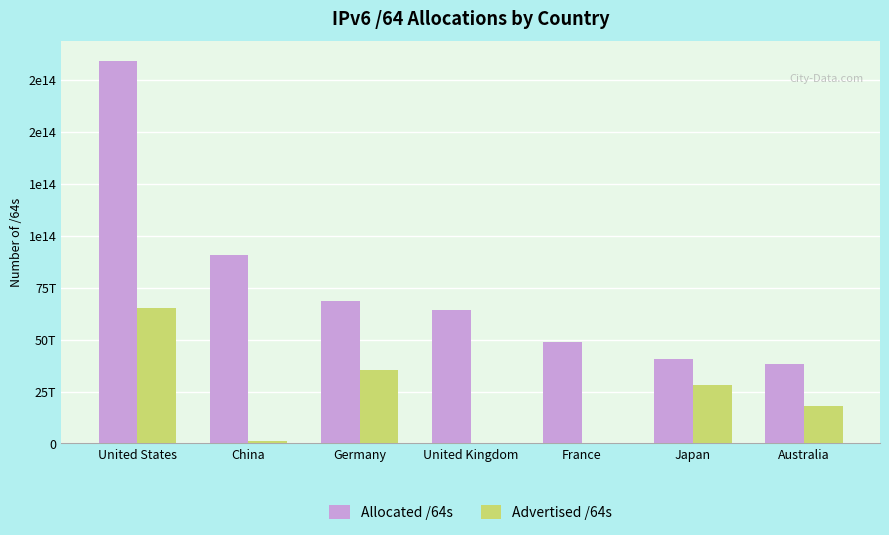

Reading left to right, transcribe all the data shown in this chart.

Allocated /64s: United States=184224039174144	China=90838559424512	Germany=68616422031360	United Kingdom=64128166658048	France=48734999609344	Japan=40429074448385	Australia=38040587010048
Advertised /64s: United States=65171290652672	China=1148769665024	Germany=35454955618304	United Kingdom=60129869824	France=79993831424	Japan=27966429790208	Australia=17949006626816